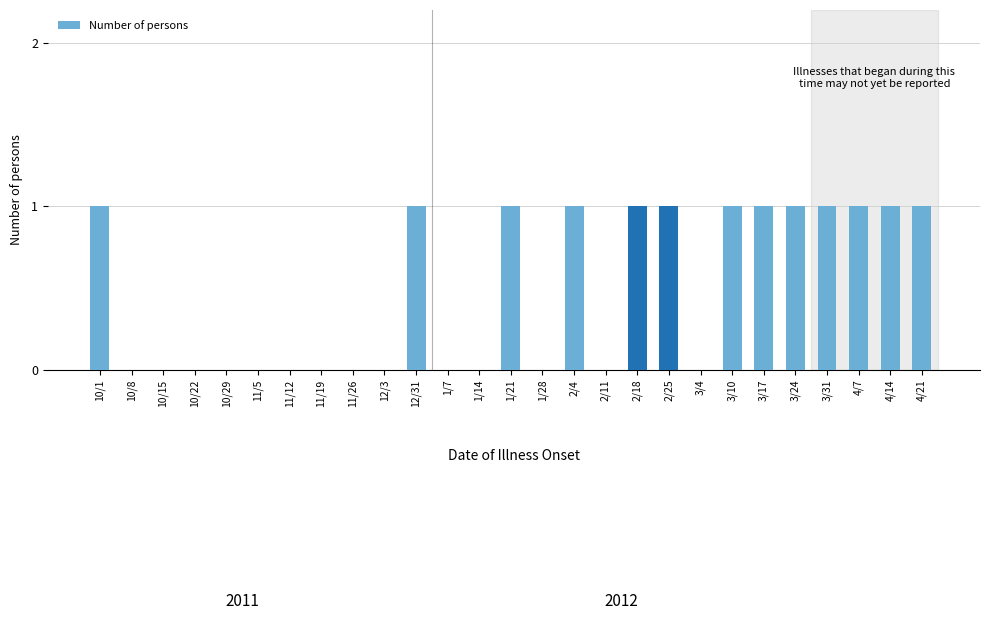

Reading right to left, extract all data points from this chart.

4/21=1	4/14=1	4/7=1	3/31=1	3/24=1	3/17=1	3/10=1	3/4=0	2/25=1	2/18=1	2/11=0	2/4=1	1/28=0	1/21=1	1/14=0	1/7=0	12/31=1	12/3=0	11/26=0	11/19=0	11/12=0	11/5=0	10/29=0	10/22=0	10/15=0	10/8=0	10/1=1